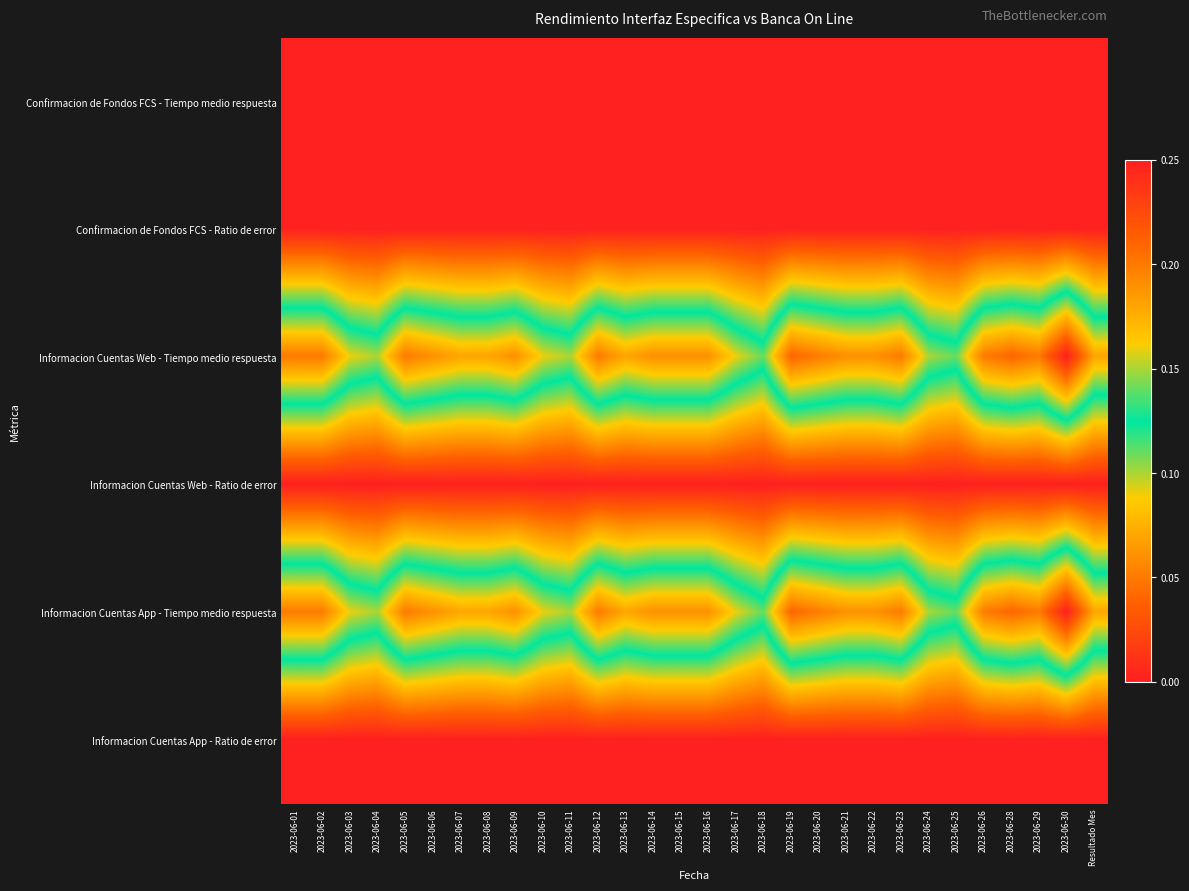

Rank the series by their maximum value, from lowest to highest.

Confirmacion de Fondos FCS - Tiempo medio respuesta, Confirmacion de Fondos FCS - Ratio de error, Informacion Cuentas Web - Ratio de error, Informacion Cuentas App - Ratio de error, Informacion Cuentas Web - Tiempo medio respuesta, Informacion Cuentas App - Tiempo medio respuesta